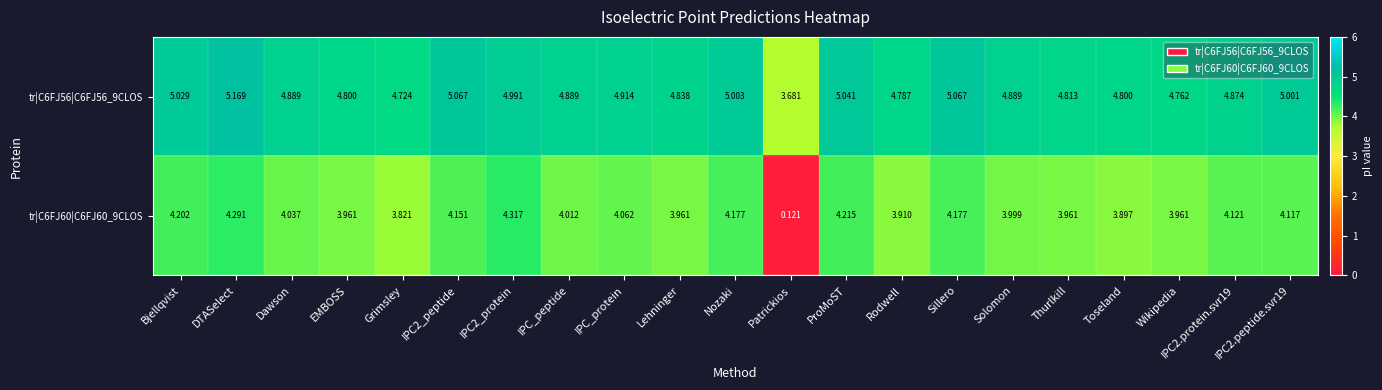

At which label is tr|C6FJ60|C6FJ60_9CLOS closest to 2?

Grimsley